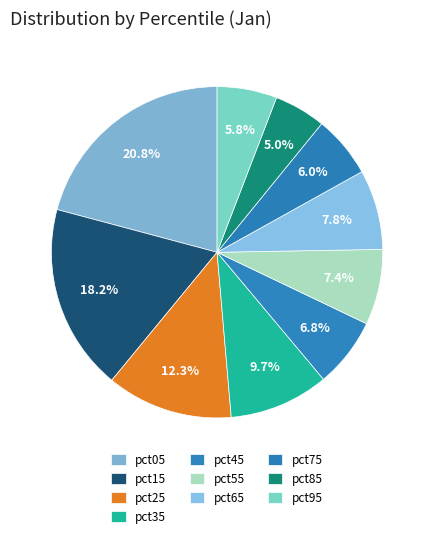

How many slices are in this pie chart?

10